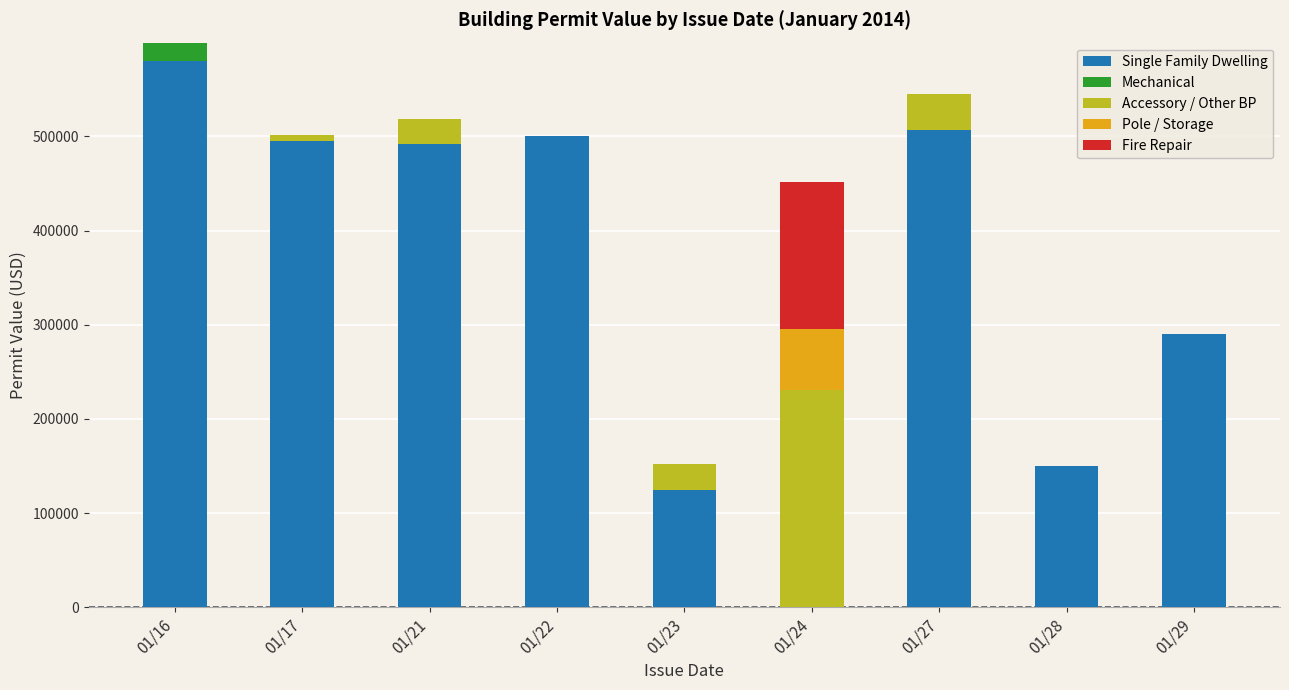

Count the number of data series in this chart.

5